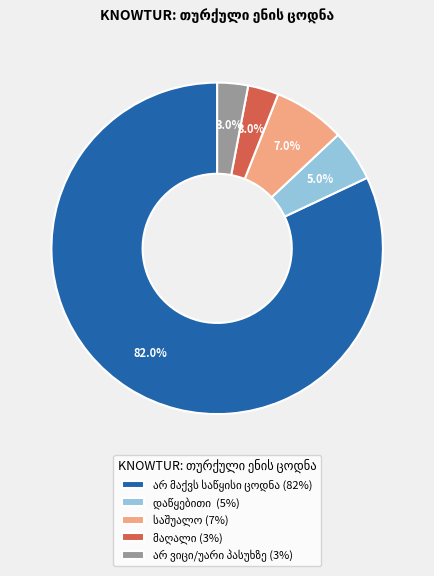

Does any single category account for the majority?

Yes